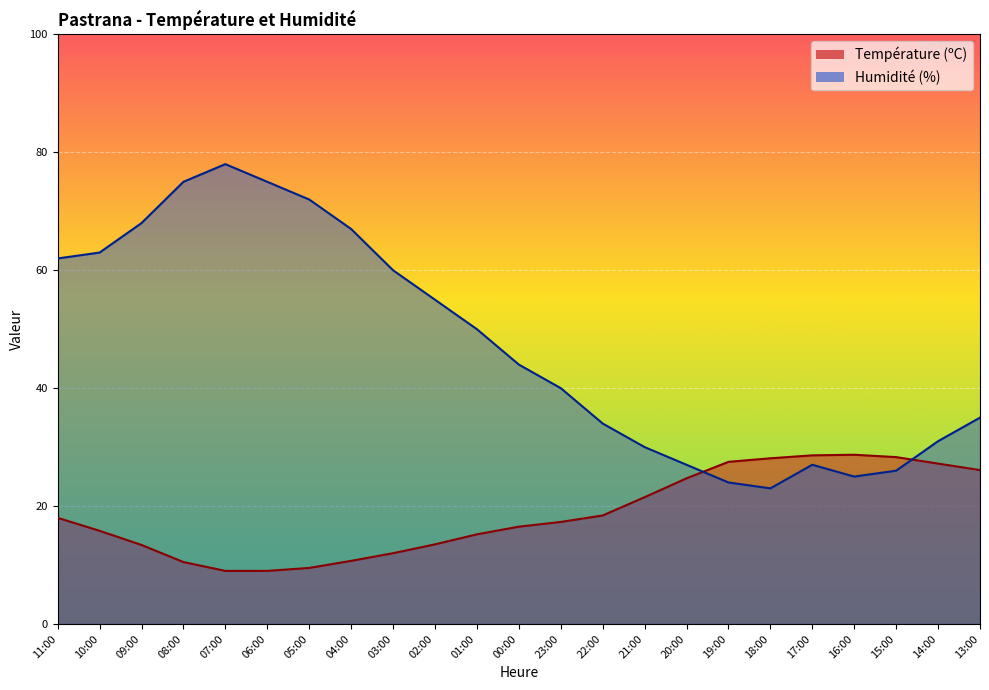

What is the total value across all series at 17:00?

55.6